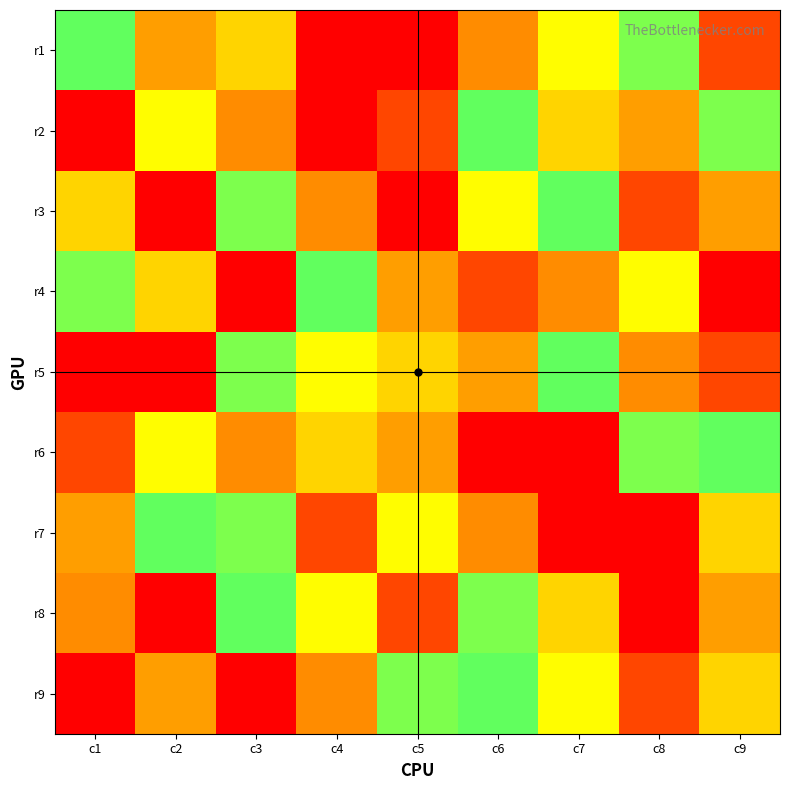

Count the number of data series in this chart.

9